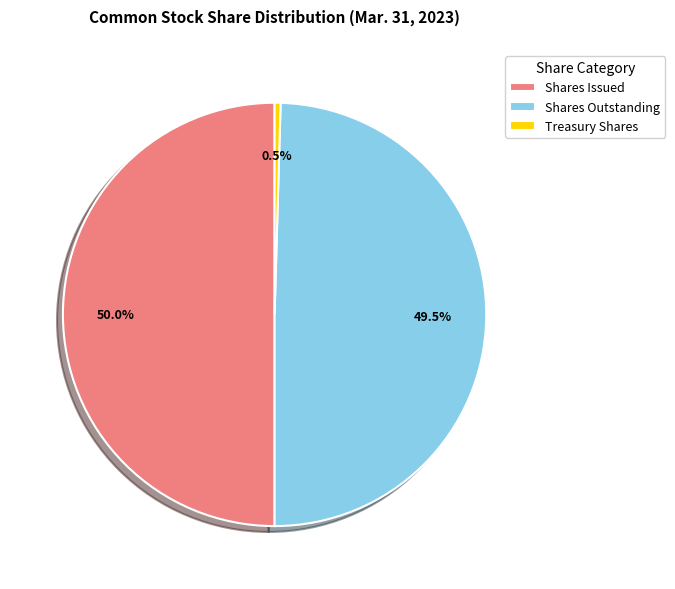

Does Treasury Shares represent more than half of the total?

No